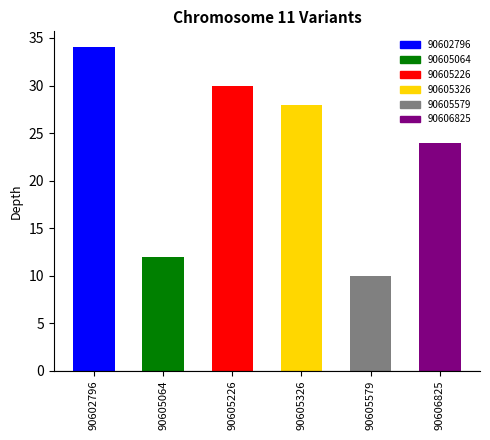

What is the maximum value shown in the chart?

34